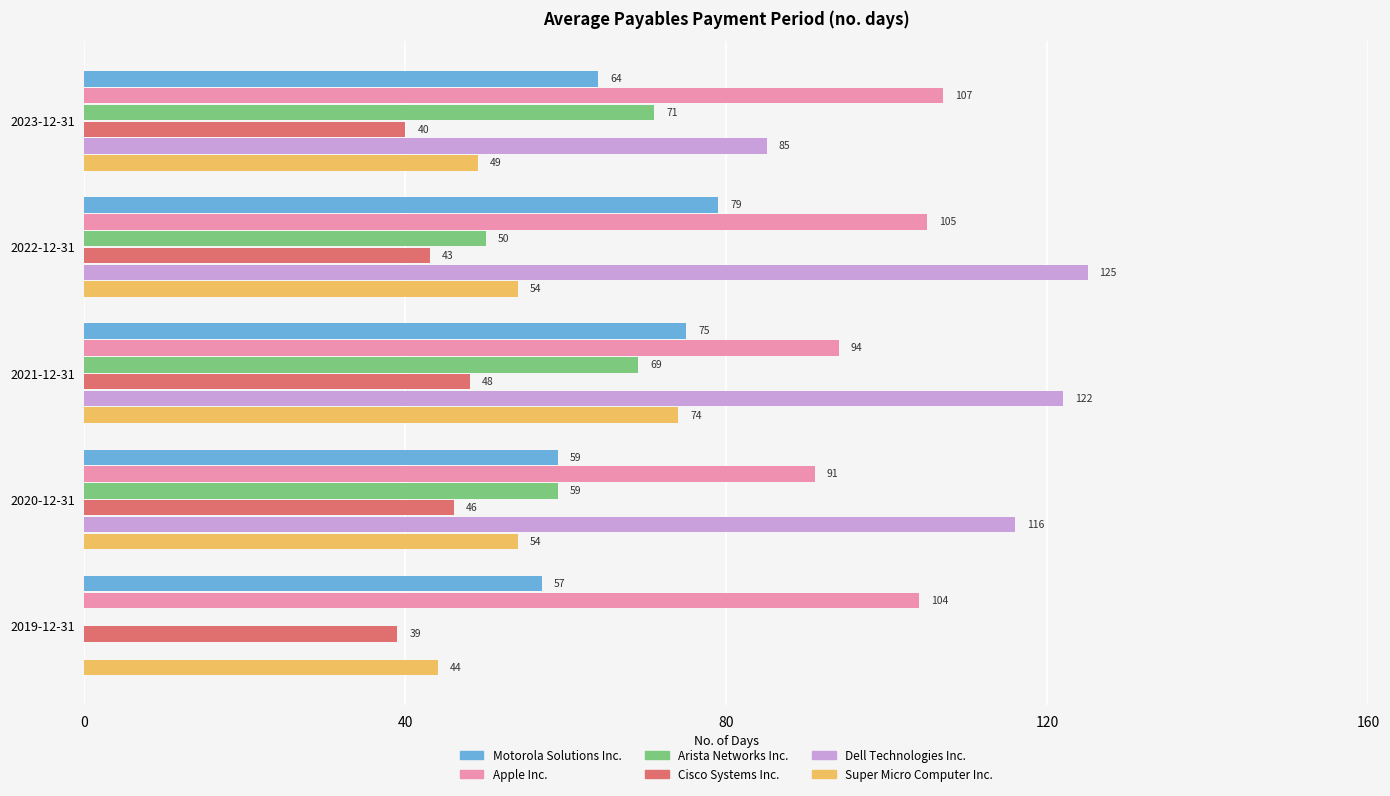

True or false: Cisco Systems Inc. has a value of 62 at 2023-12-31.

False